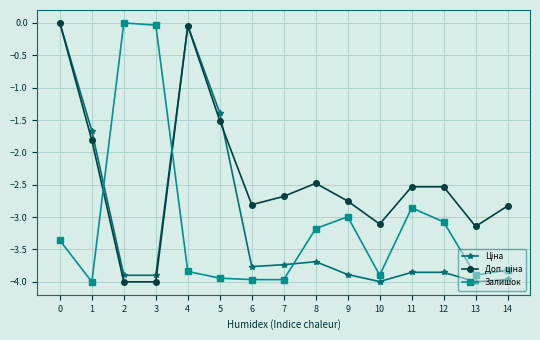

What is the smallest value displayed?

-4.0